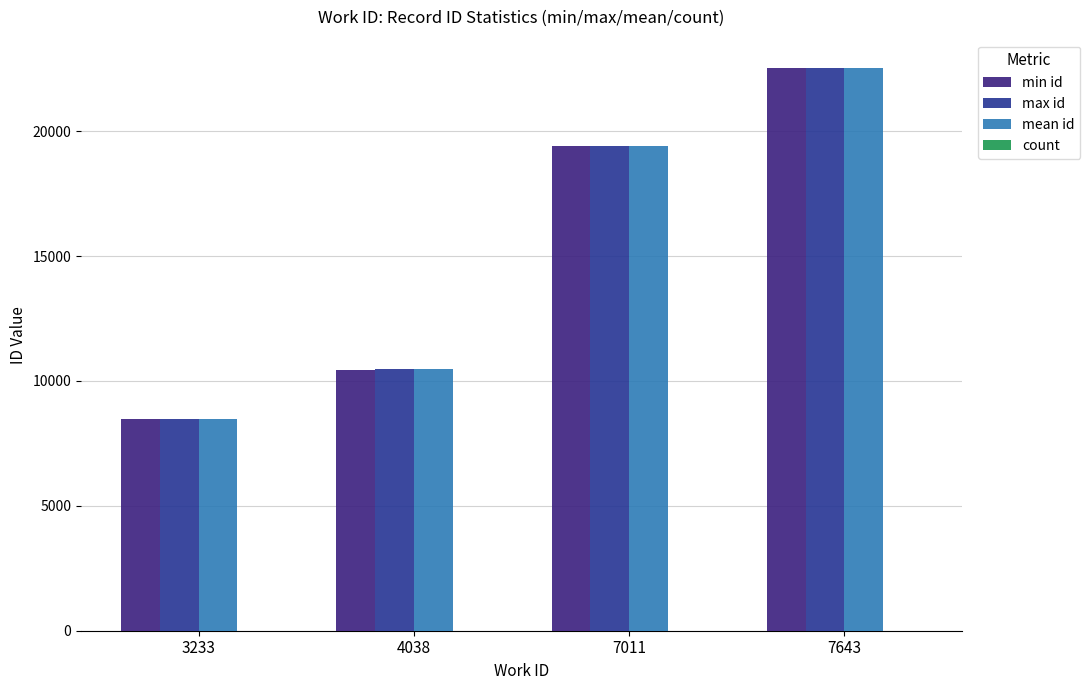

Does the chart contain stacked bars?

No